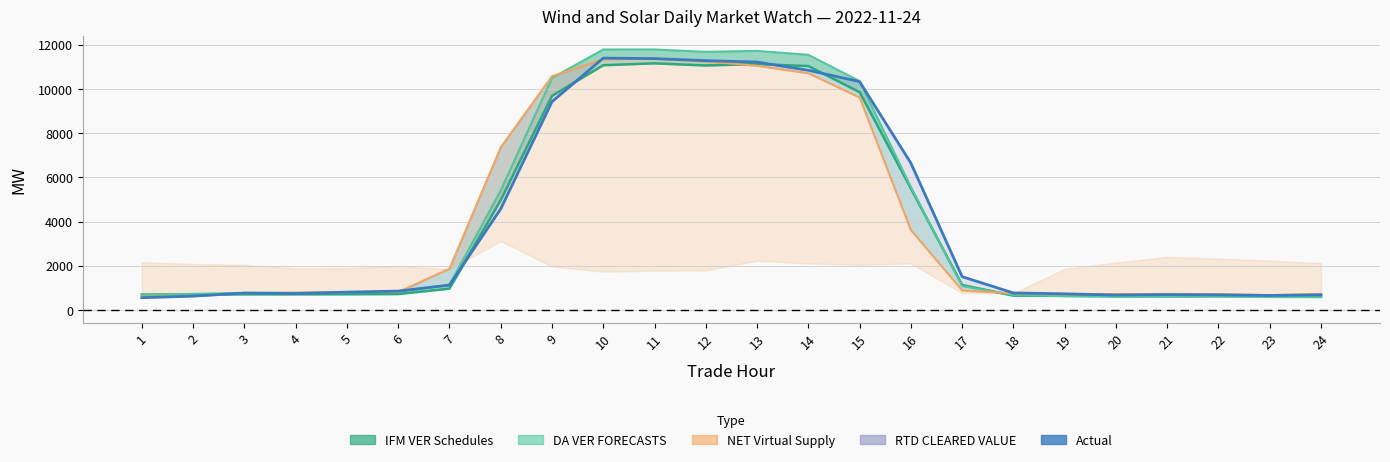

True or false: the data shows 1352.7 at 3.

False